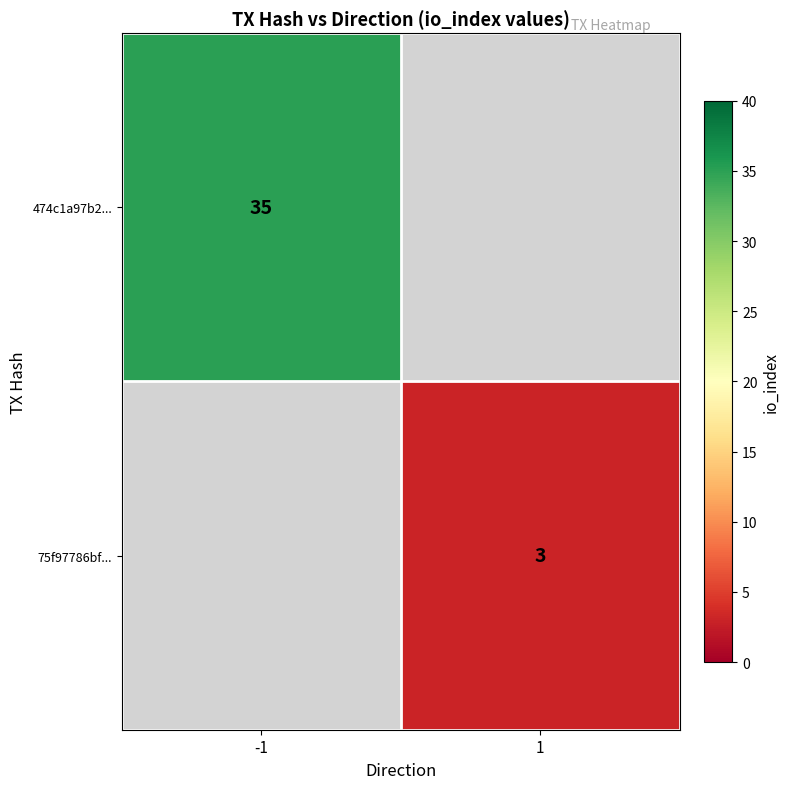

The value of 75f97786bf... at 1 is 3. True or false?

True